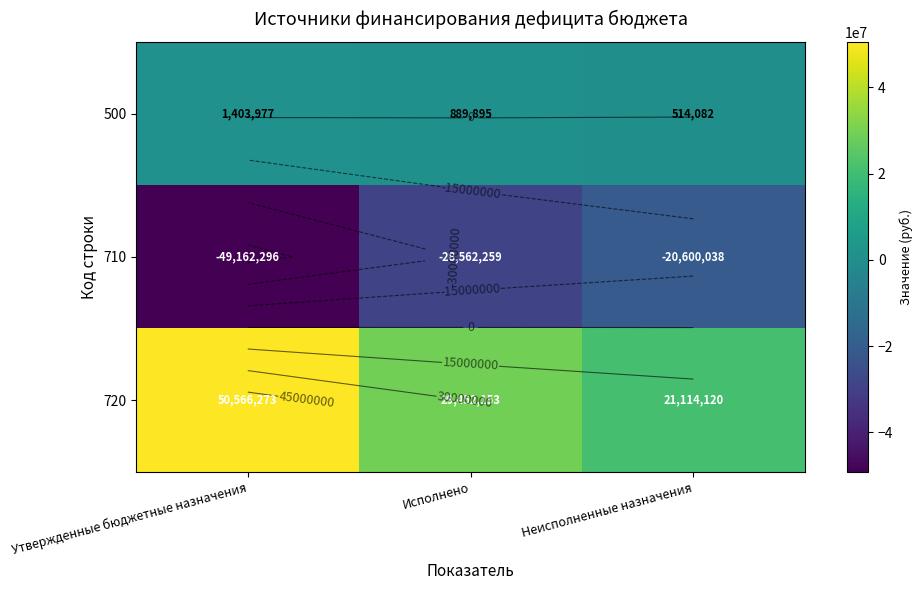

True or false: 720 has a value of 18655561.7 at Исполнено.

False